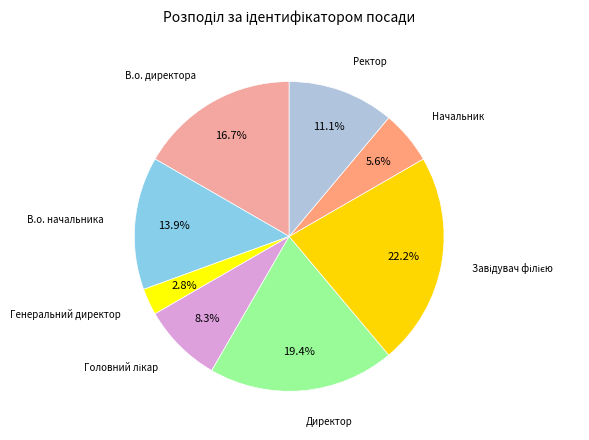

What percentage is NOT represented by Директор?

80.6%